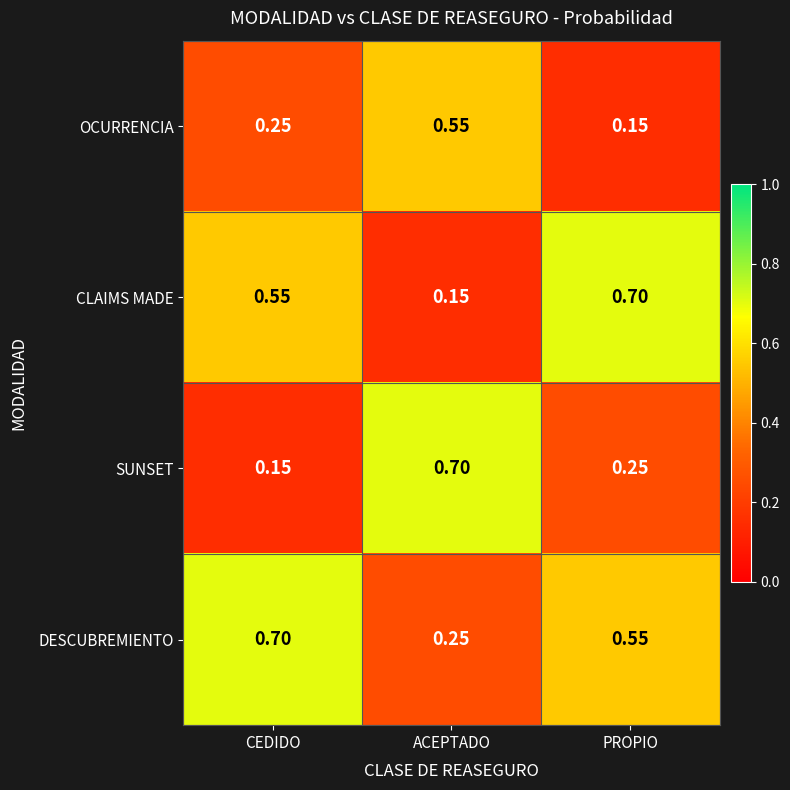

Which category has the lowest value in the DESCUBREMIENTO series?

ACEPTADO